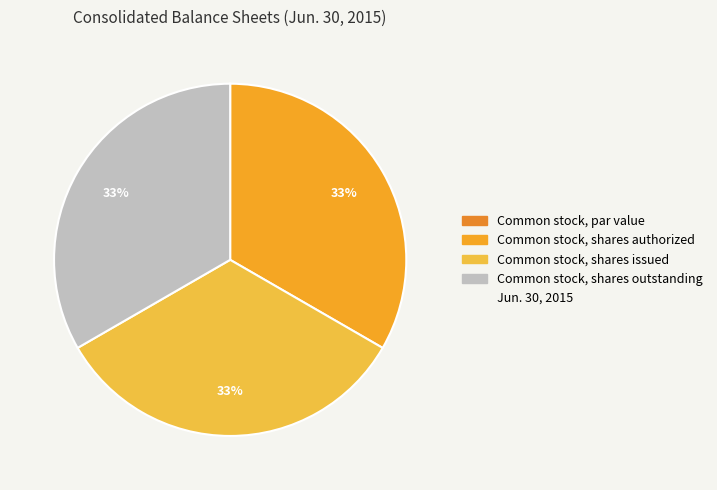

Count the number of slices in the pie.

4